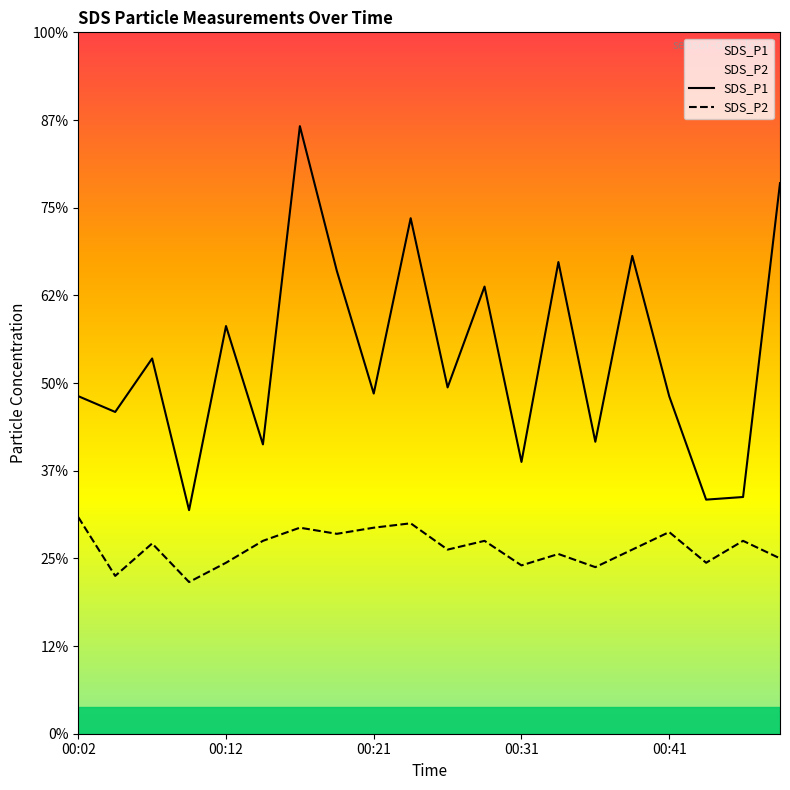

What is the value of the SDS_P1 point at the 16th from the left?

5.5